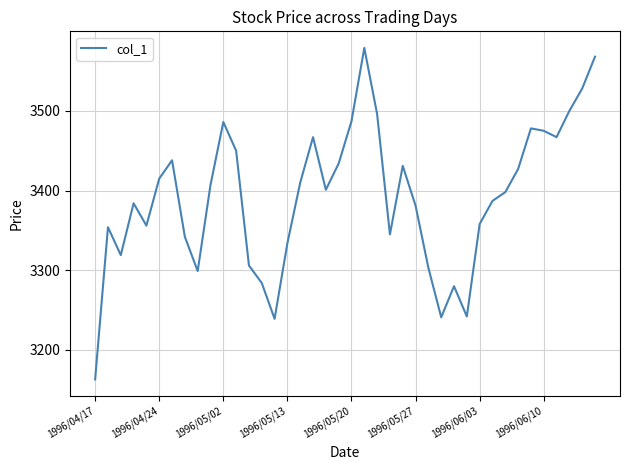

What is the difference between the maximum and minimum values?

416